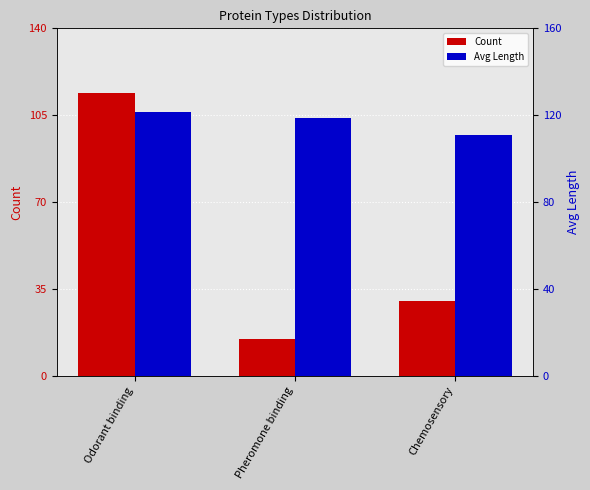

Rank the series at Odorant binding from highest to lowest value.

Avg Length, Count